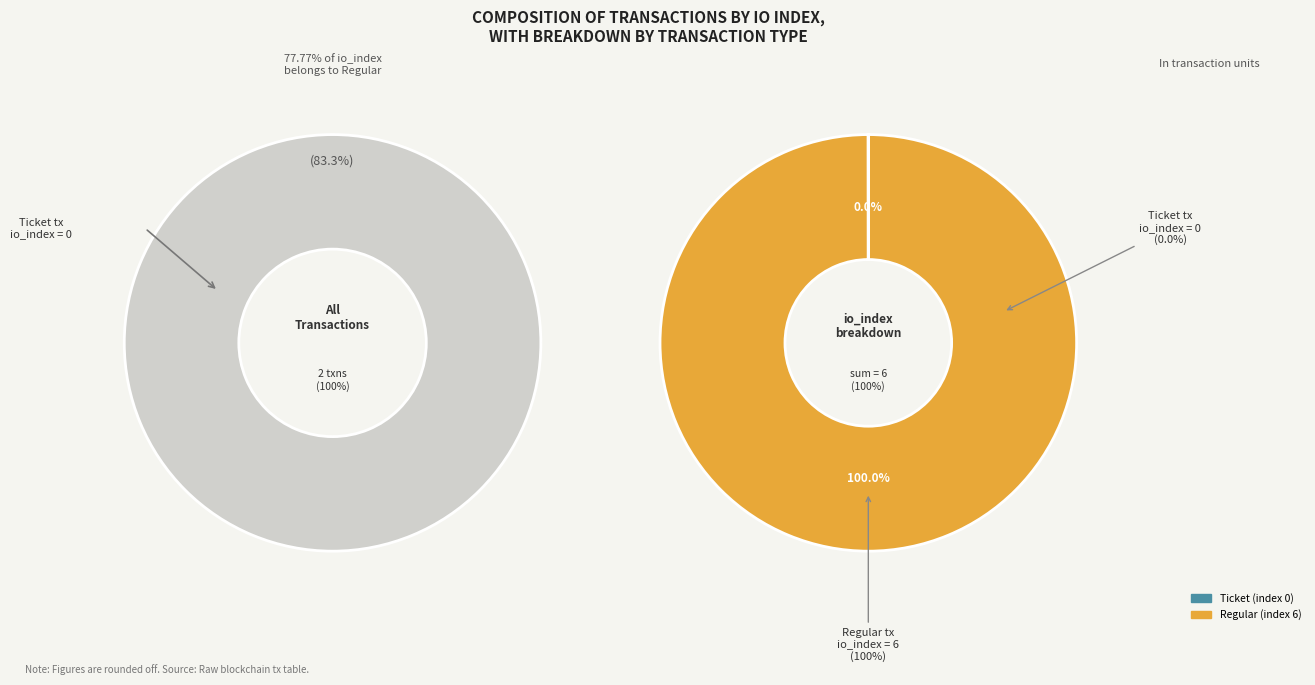

The Regular (index 6) slice represents 99% of the pie. True or false?

False